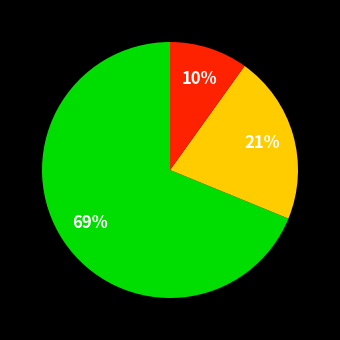

How many segments does this pie chart have?

3